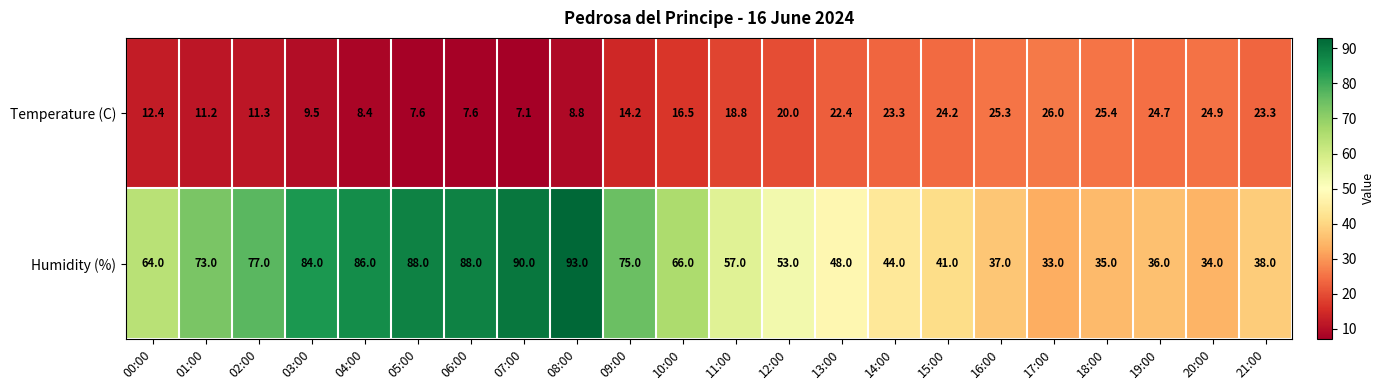

What is the spread (max minus min) of values at 14:00?

20.7